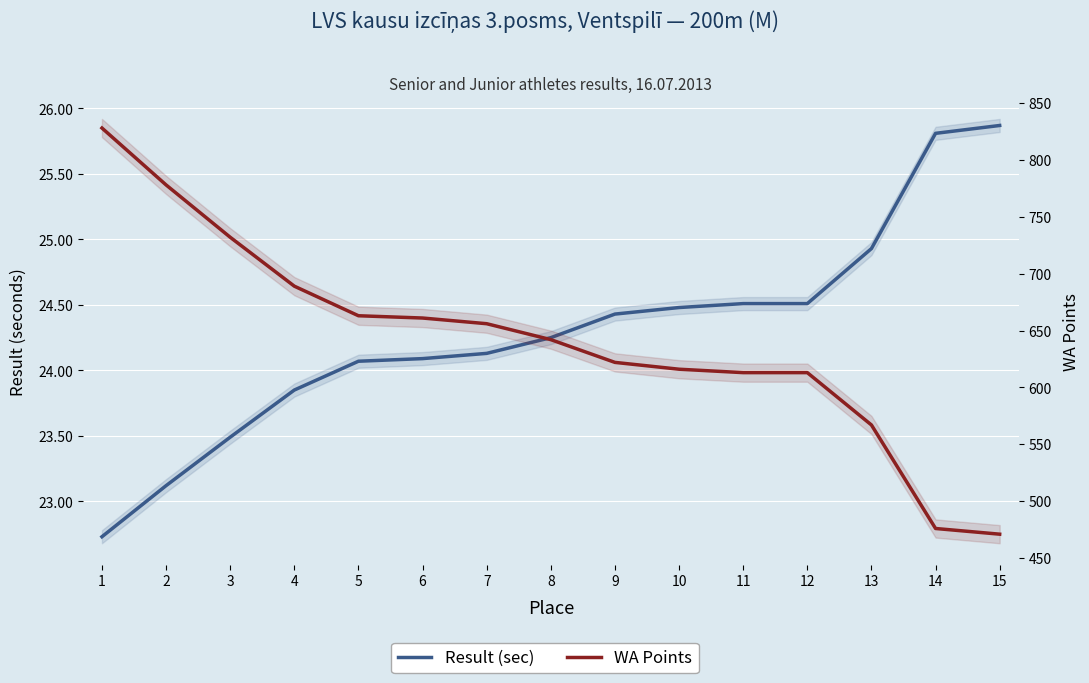

What is the value of the WA Points point at the 6th from the left?

661.0